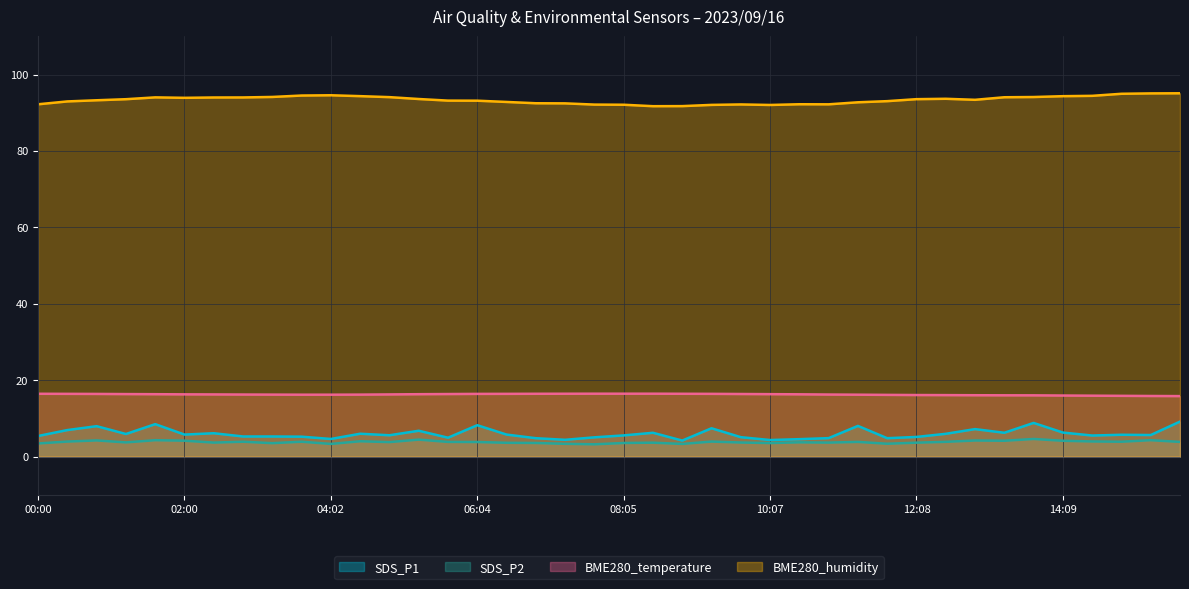

True or false: BME280_temperature and SDS_P2 intersect in this chart.

False